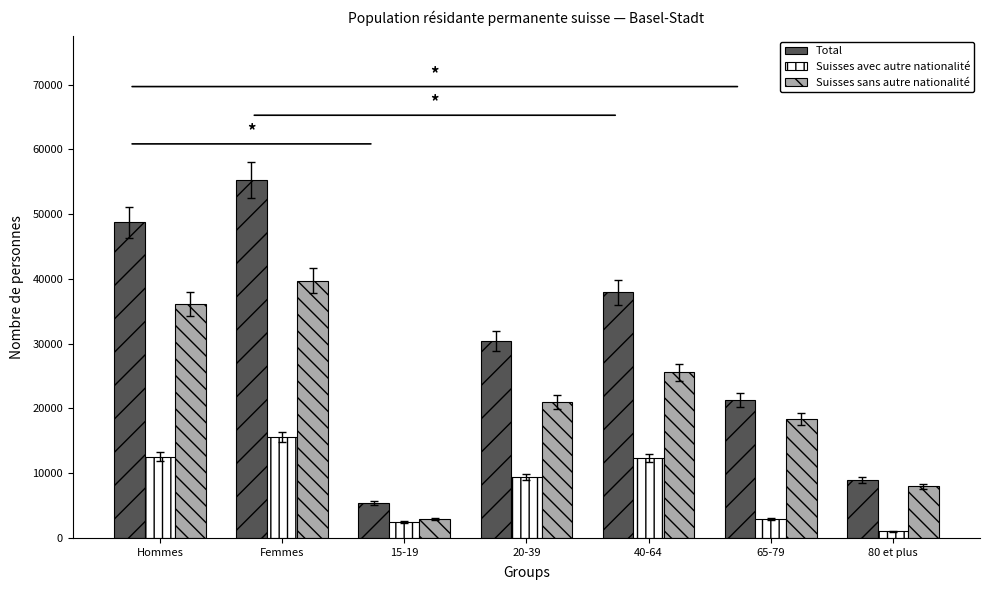

True or false: Suisses sans autre nationalité has a value of 7980.5 at 80 et plus.

True